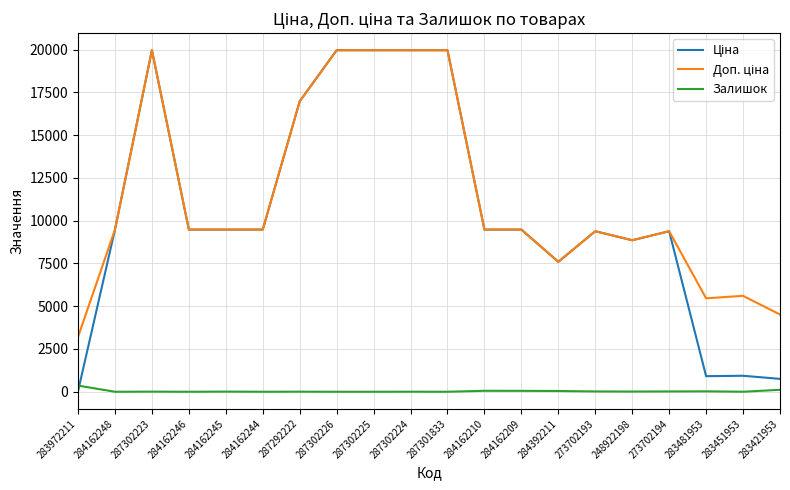

What is the spread (max minus min) of values at 284162244?

9480.1